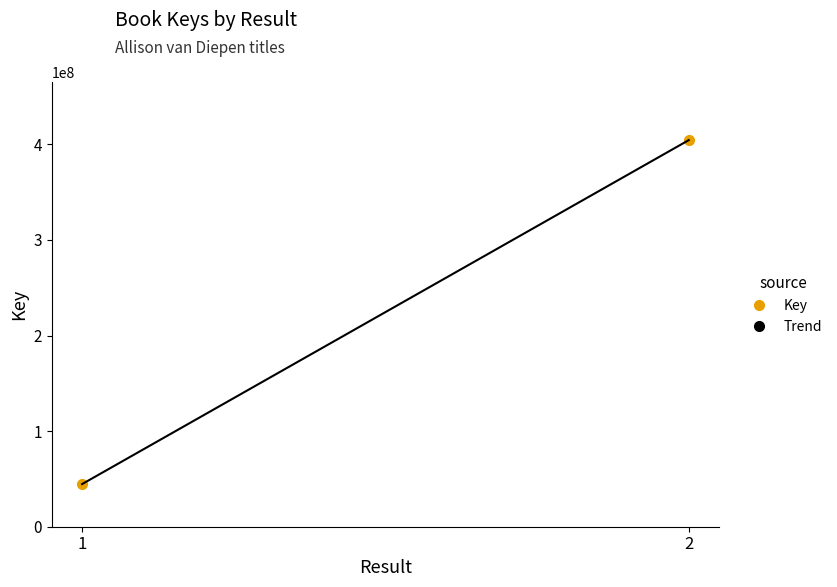

The value of Key at 1 is 74803099. True or false?

False